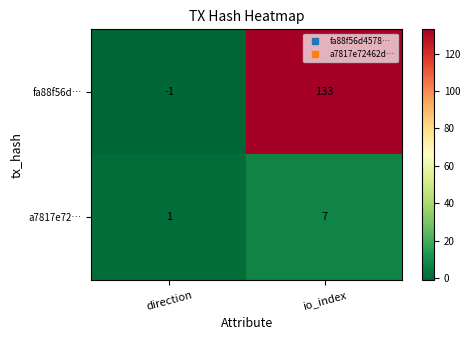

Reading right to left, list all the values displayed in this chart.

fa88f56d…: io_index=133	direction=-1
a7817e72…: io_index=7	direction=1